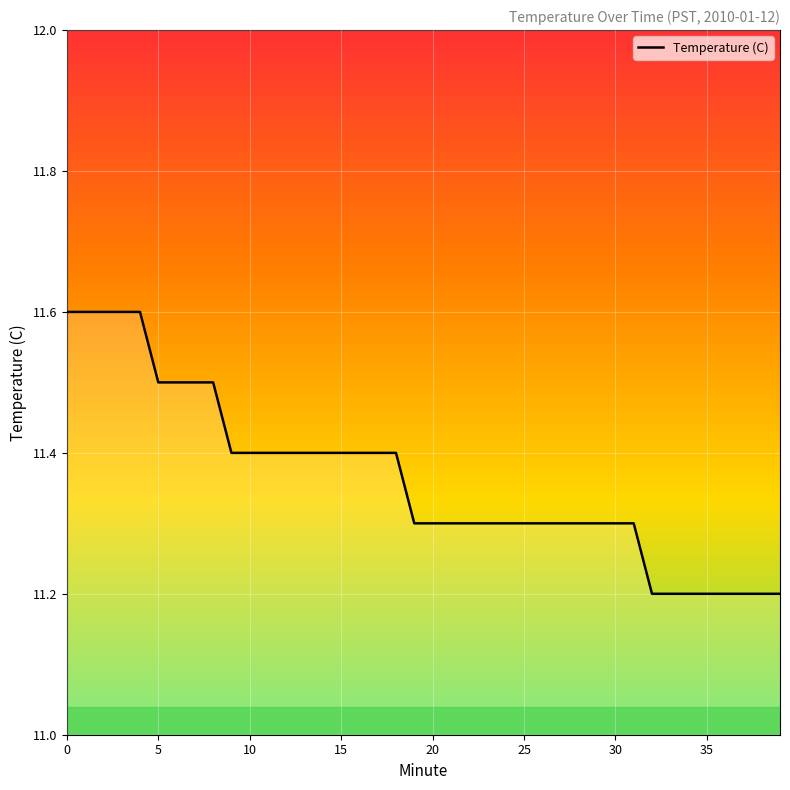

What is the difference between the maximum and minimum values?

0.4